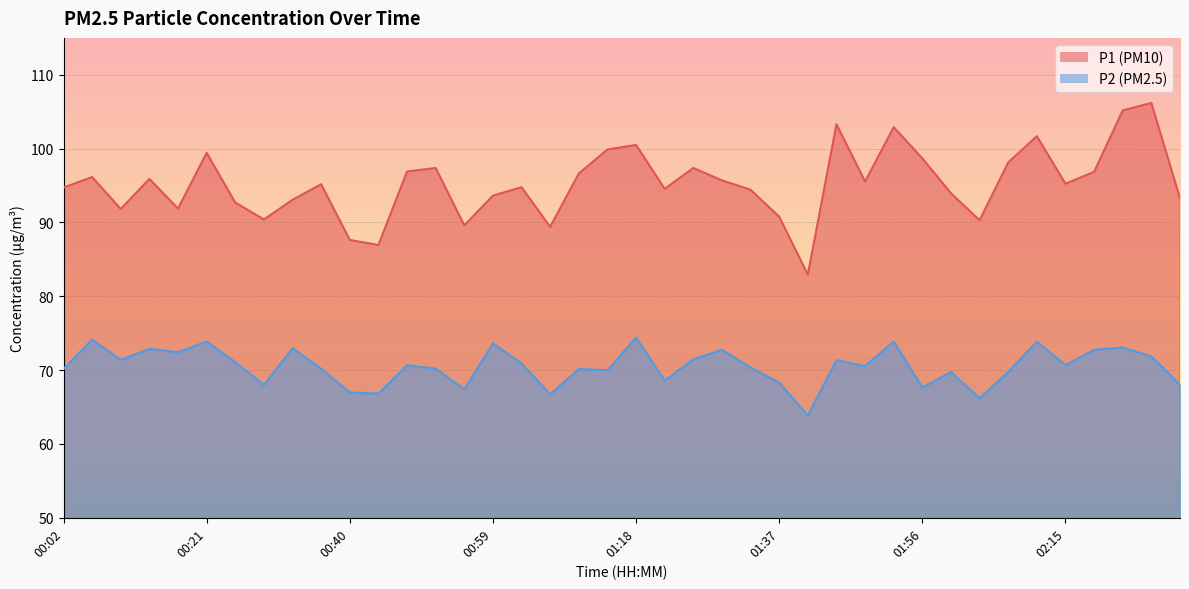

What is the difference between the maximum and minimum values in the P2 series?

10.6